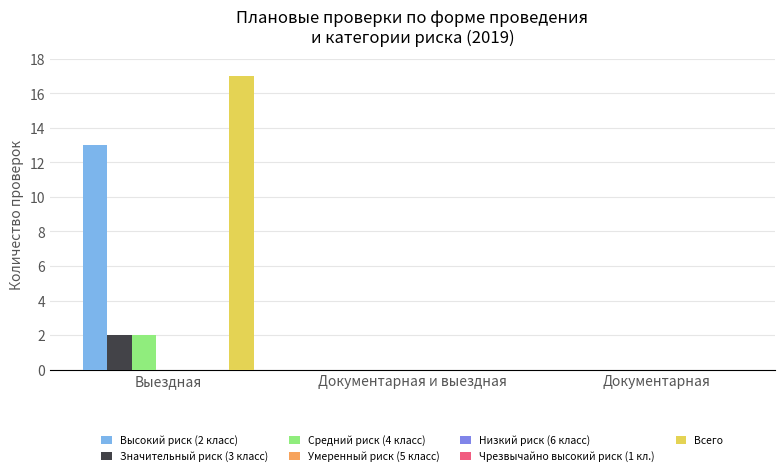

How many data points does each series have?

3